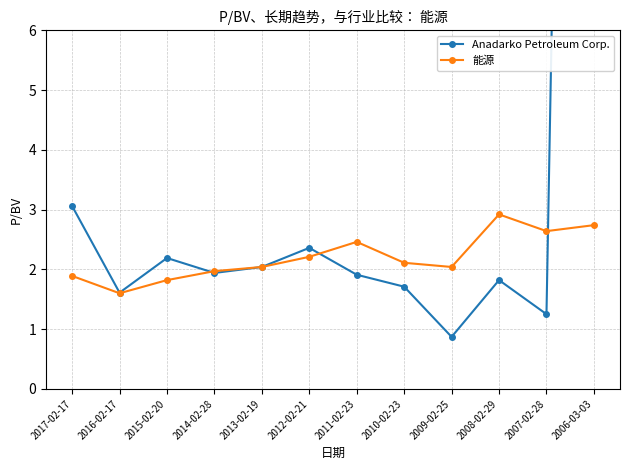

True or false: Anadarko Petroleum Corp. has a value of 1.6 at 2016-02-17.

True